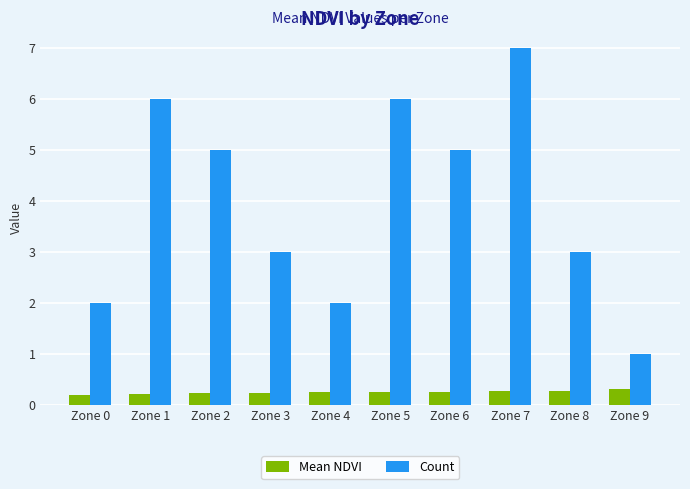

Rank the series at Zone 5 from lowest to highest value.

Mean NDVI, Count